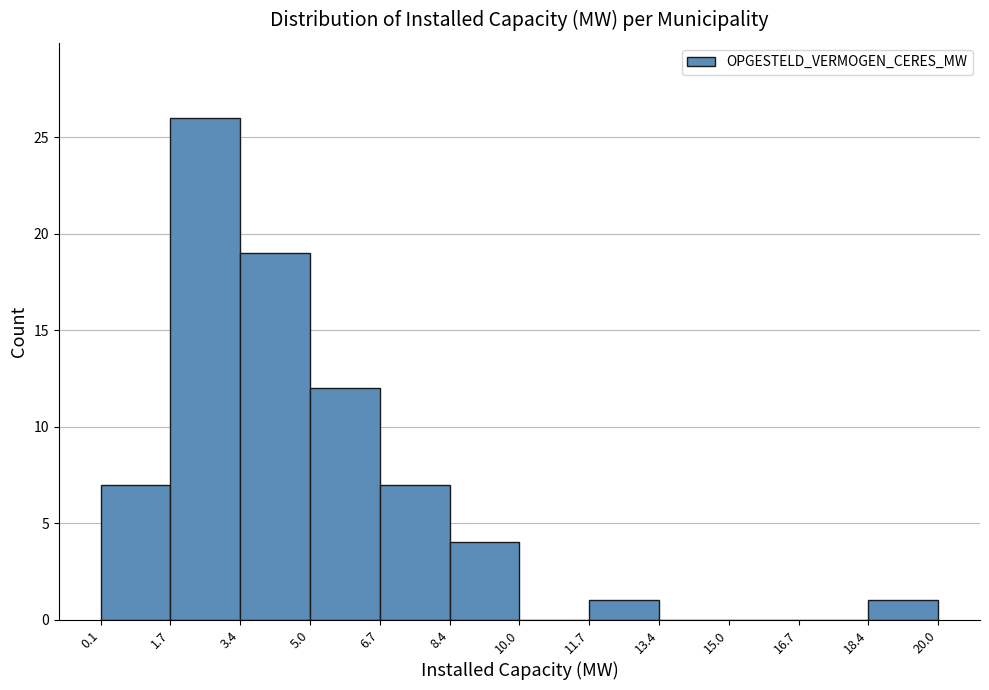

Reading left to right, transcribe this chart: for each bar, give the range it covers on the x-axis and its height. The values are not printed on the chart, so give them approximately, as read against the axis.

0.1 to 1.7: 7
1.7 to 3.4: 26
3.4 to 5.0: 19
5.0 to 6.7: 12
6.7 to 8.4: 7
8.4 to 10.0: 4
10.0 to 11.7: 0
11.7 to 13.4: 1
13.4 to 15.0: 0
15.0 to 16.7: 0
16.7 to 18.4: 0
18.4 to 20.0: 1